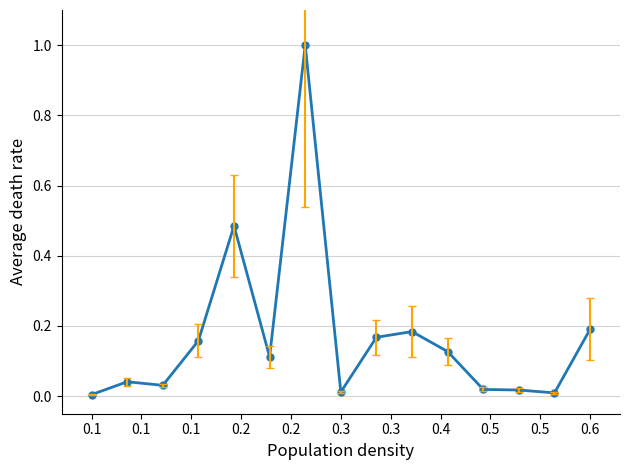

What is the maximum value shown in the chart?

1.0